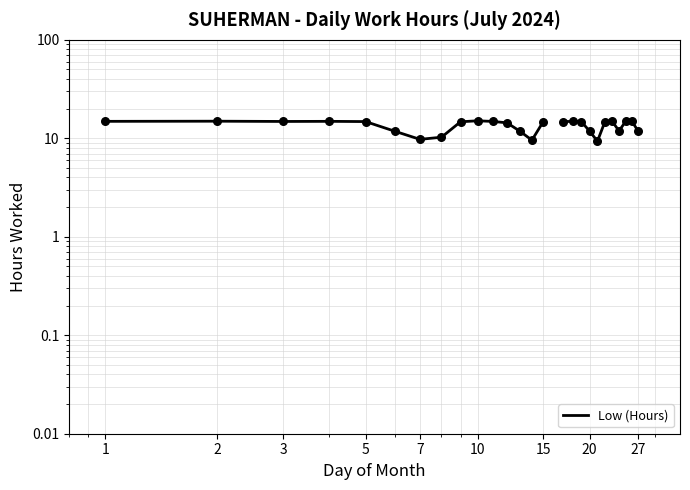

What is the change in value from 20 to 27?

+0.1